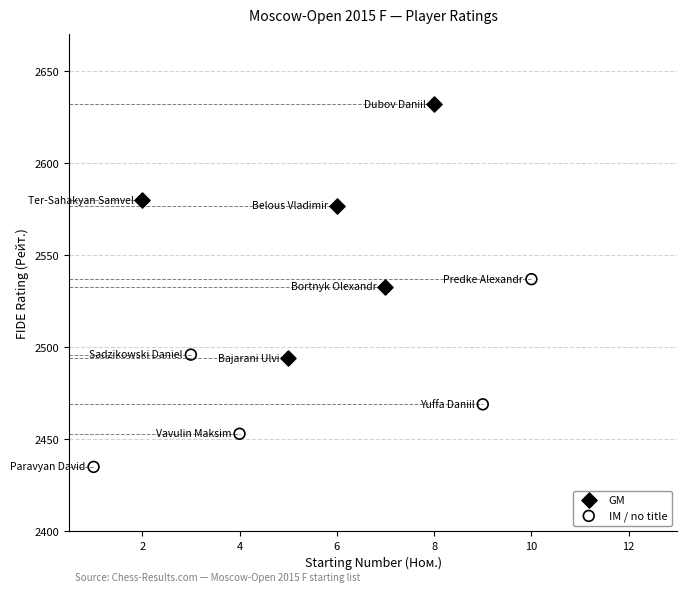

Which series contains the lowest Y value?

IM / no title